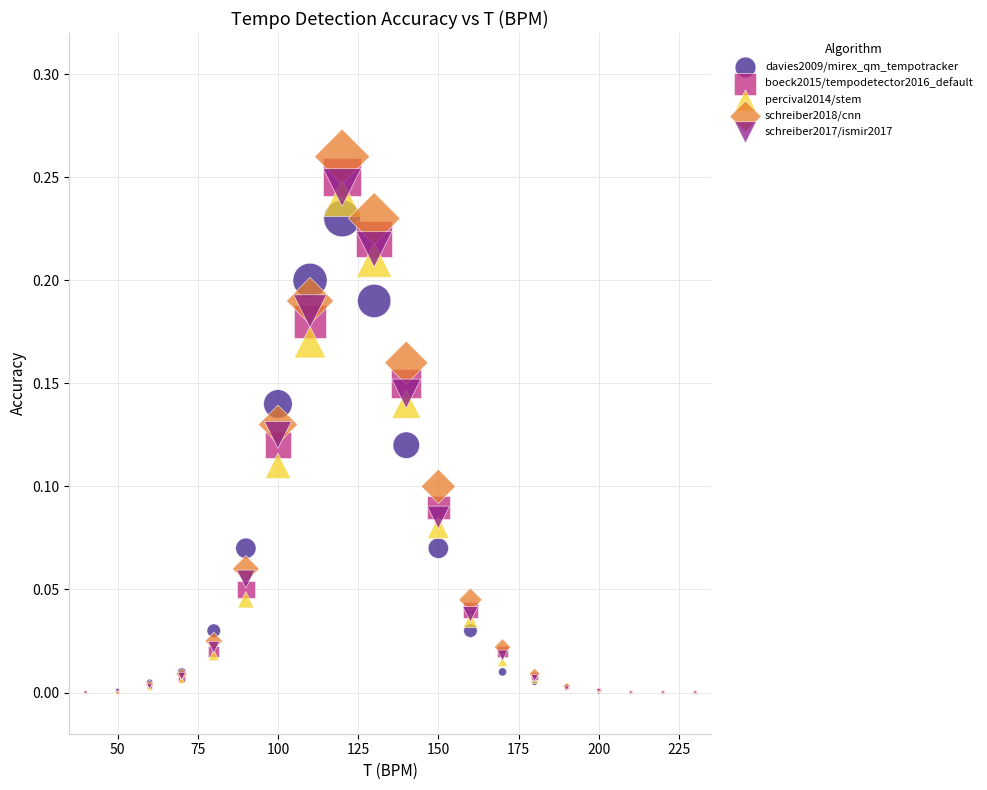

What are all the series names shown in the legend?

davies2009/mirex_qm_tempotracker, boeck2015/tempodetector2016_default, percival2014/stem, schreiber2018/cnn, schreiber2017/ismir2017